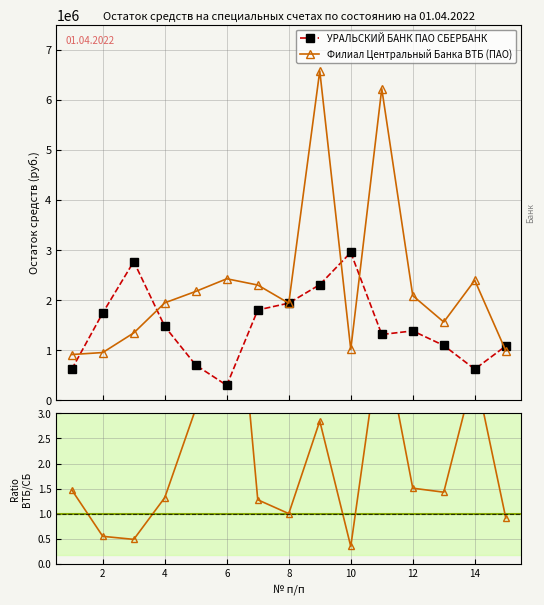

What is the value of the УРАЛЬСКИЙ БАНК ПАО СБЕРБАНК point at the 10th from the left?

2952296.4